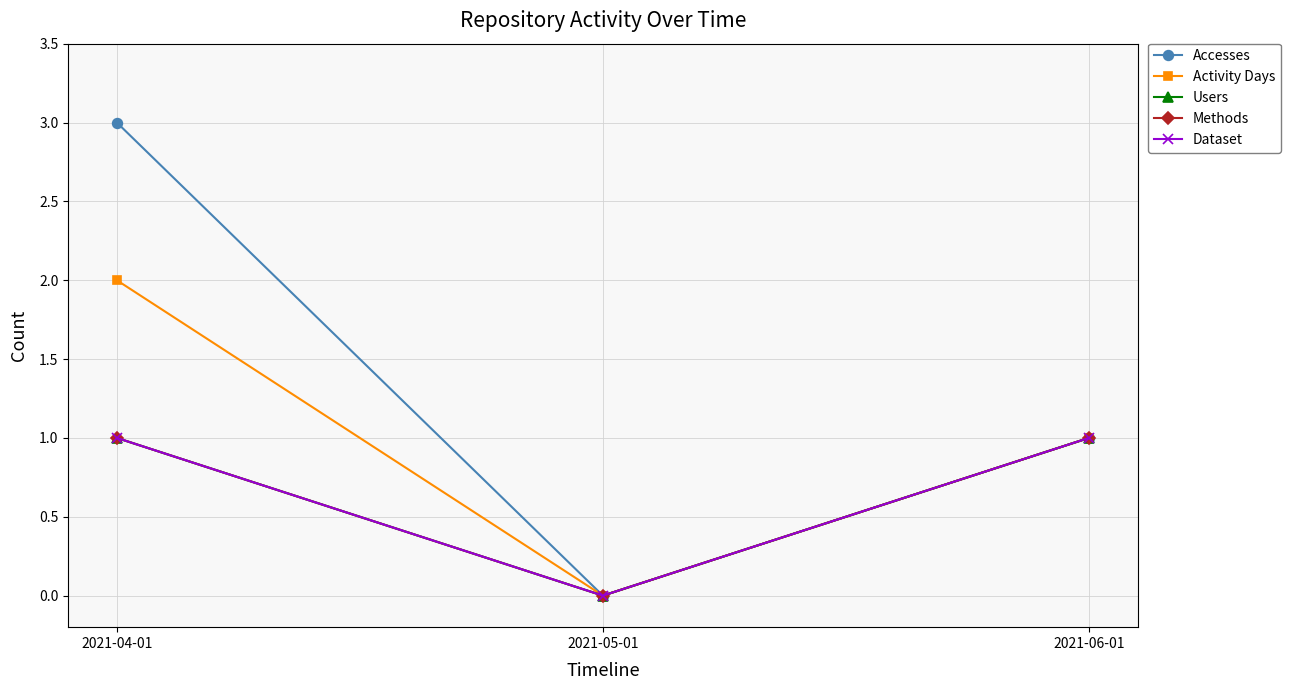

What is the label of the 1st point from the right?

2021-06-01